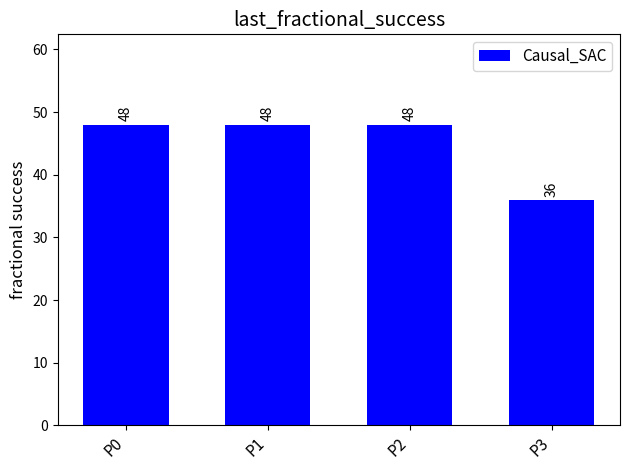

Reading left to right, transcribe all the data shown in this chart.

P0=48	P1=48	P2=48	P3=36